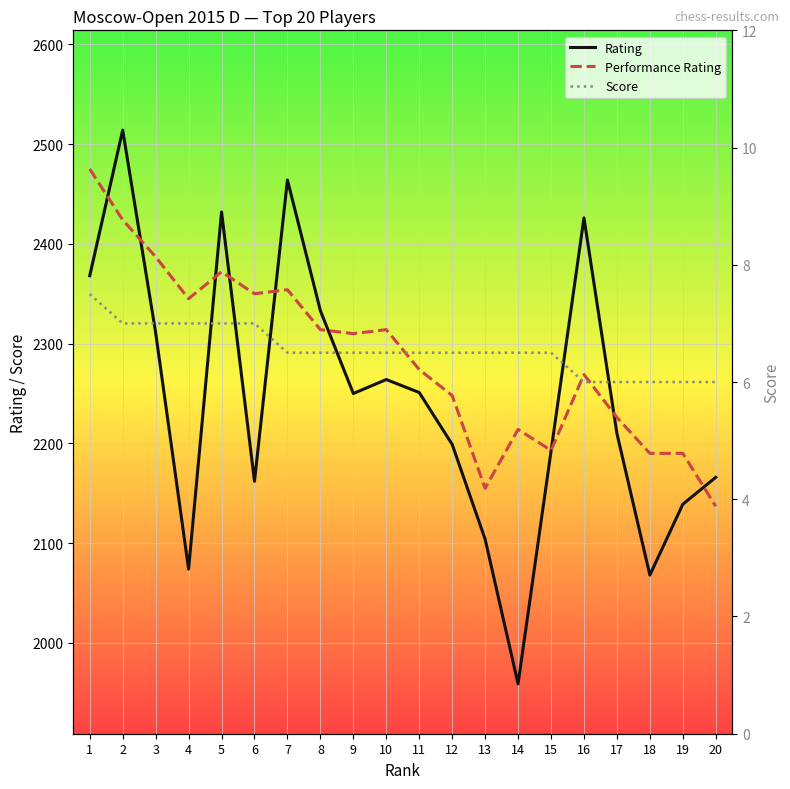

Reading left to right, transcribe all the data shown in this chart.

Rating: 1=2368.0	2=2514.0	3=2311.0	4=2074.0	5=2432.0	6=2162.0	7=2464.0	8=2333.0	9=2250.0	10=2264.0	11=2251.0	12=2199.0	13=2104.0	14=1959.0	15=2192.0	16=2426.0	17=2210.0	18=2068.0	19=2139.0	20=2166.0
Performance Rating: 1=2475.0	2=2424.0	3=2387.0	4=2345.0	5=2372.0	6=2350.0	7=2354.0	8=2314.0	9=2310.0	10=2314.0	11=2274.0	12=2248.0	13=2155.0	14=2214.0	15=2193.0	16=2269.0	17=2226.0	18=2190.0	19=2190.0	20=2137.0
Score: 1=7.5	2=7.0	3=7.0	4=7.0	5=7.0	6=7.0	7=6.5	8=6.5	9=6.5	10=6.5	11=6.5	12=6.5	13=6.5	14=6.5	15=6.5	16=6.0	17=6.0	18=6.0	19=6.0	20=6.0